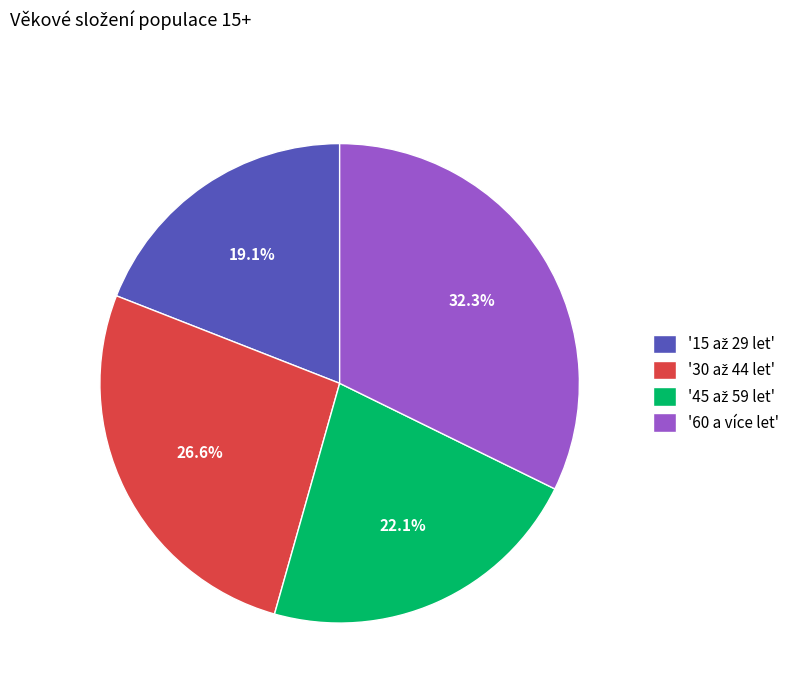

Which slice is the largest?

'60 a více let'